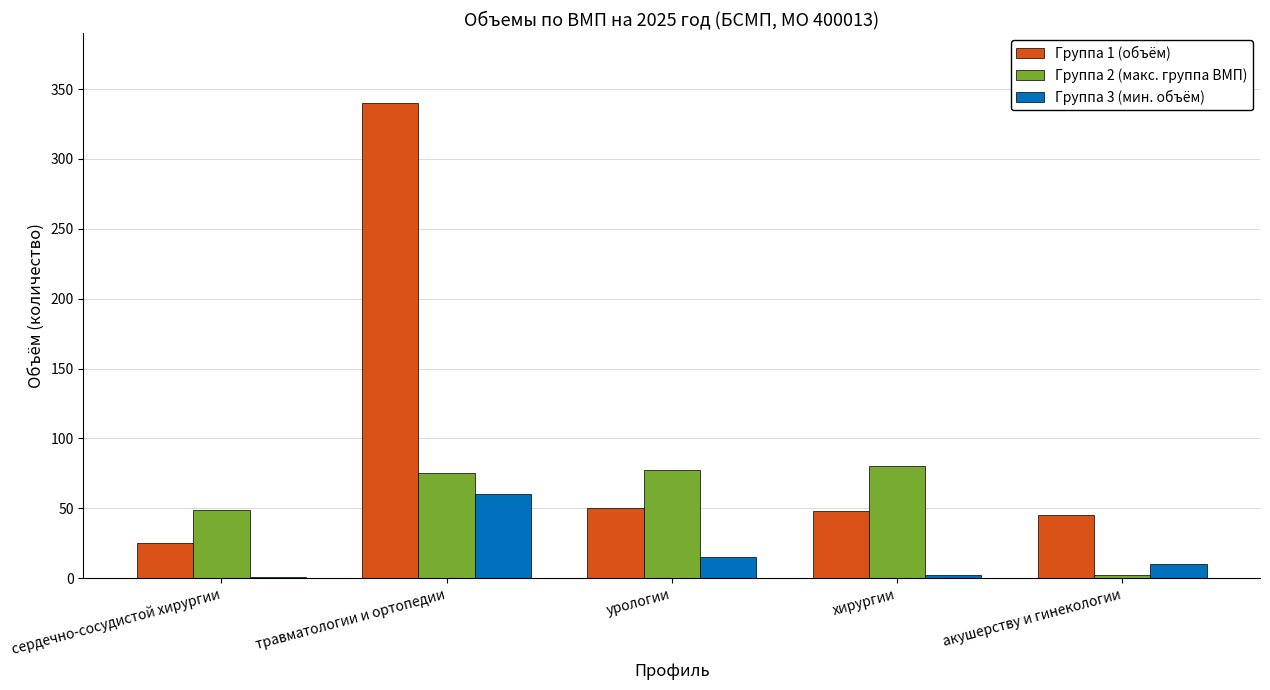

What is the total value across all series at урологии?

142